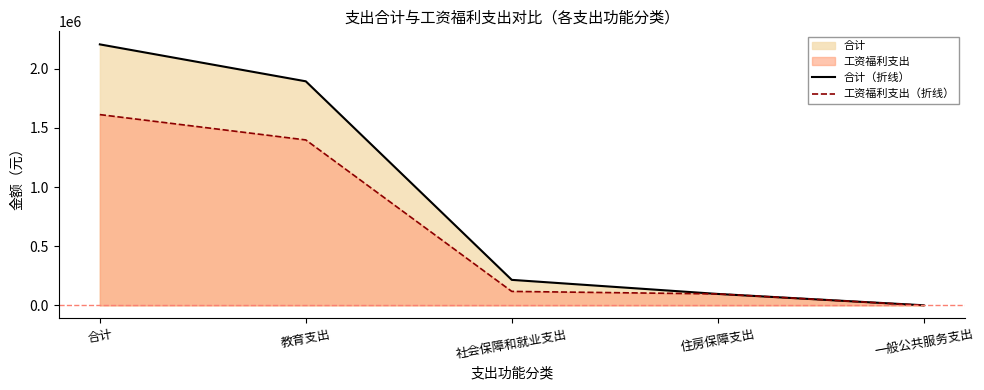

What is the difference between the 合计（折线） values at 一般公共服务支出 and 住房保障支出?

95952.0